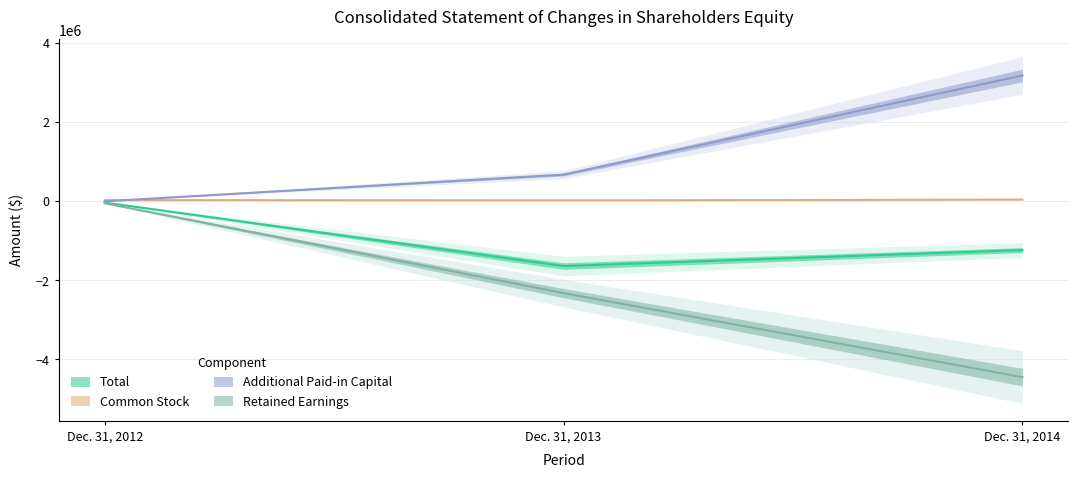

What is the value of the Common Stock point at the 1st from the left?

24000